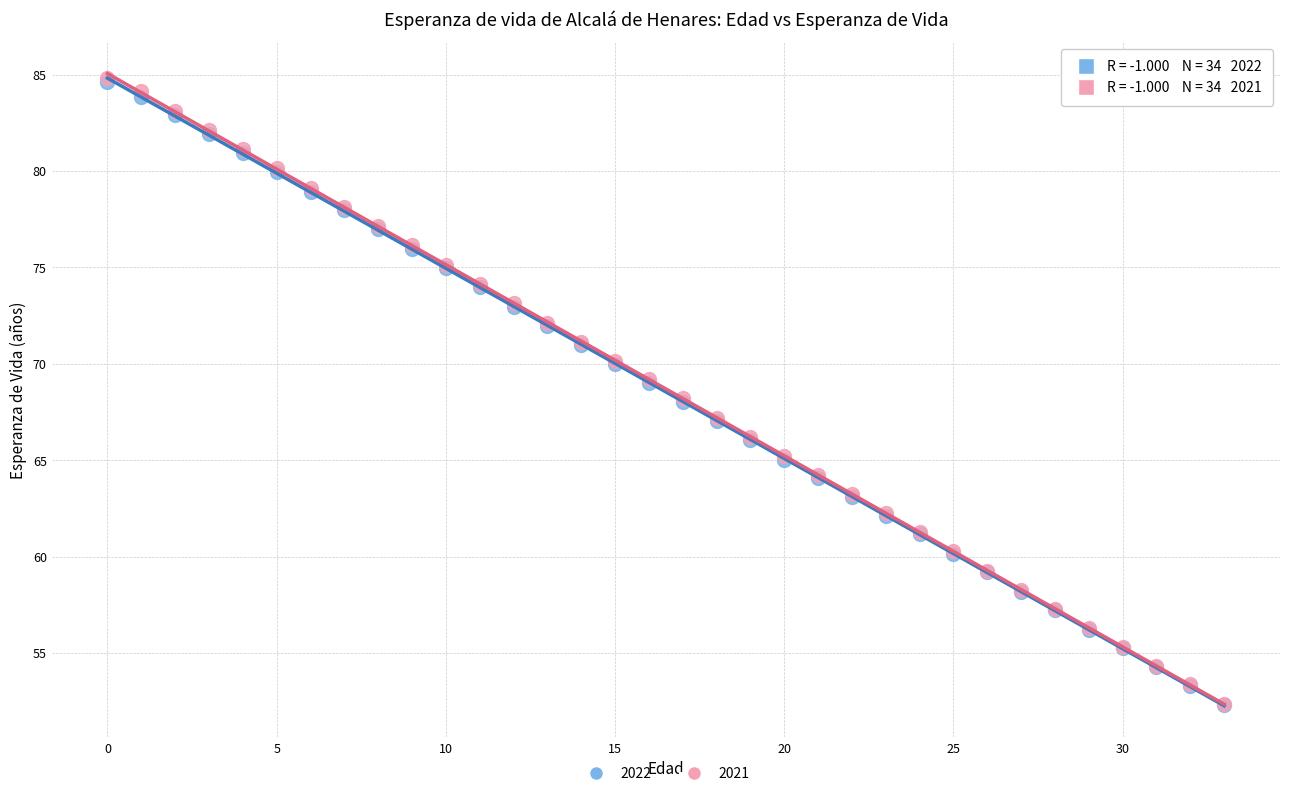

What are all the series names shown in the legend?

2022, 2021